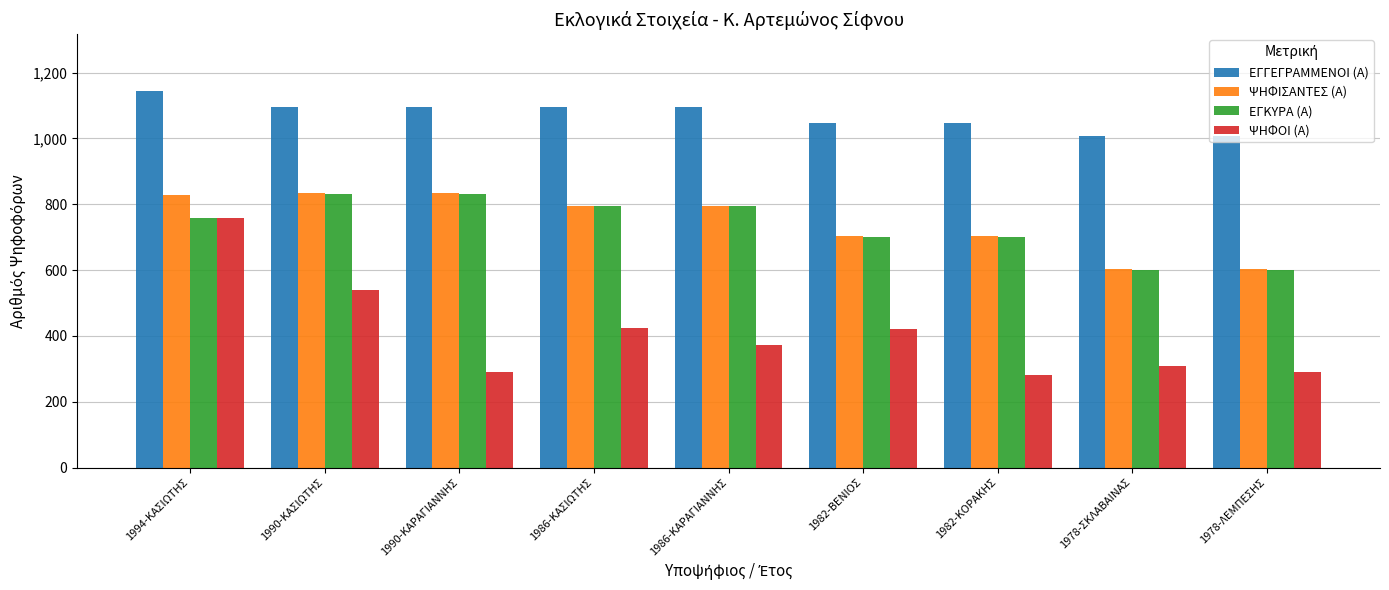

What is the maximum value for ΕΓΚΥΡΑ (Α)?

830